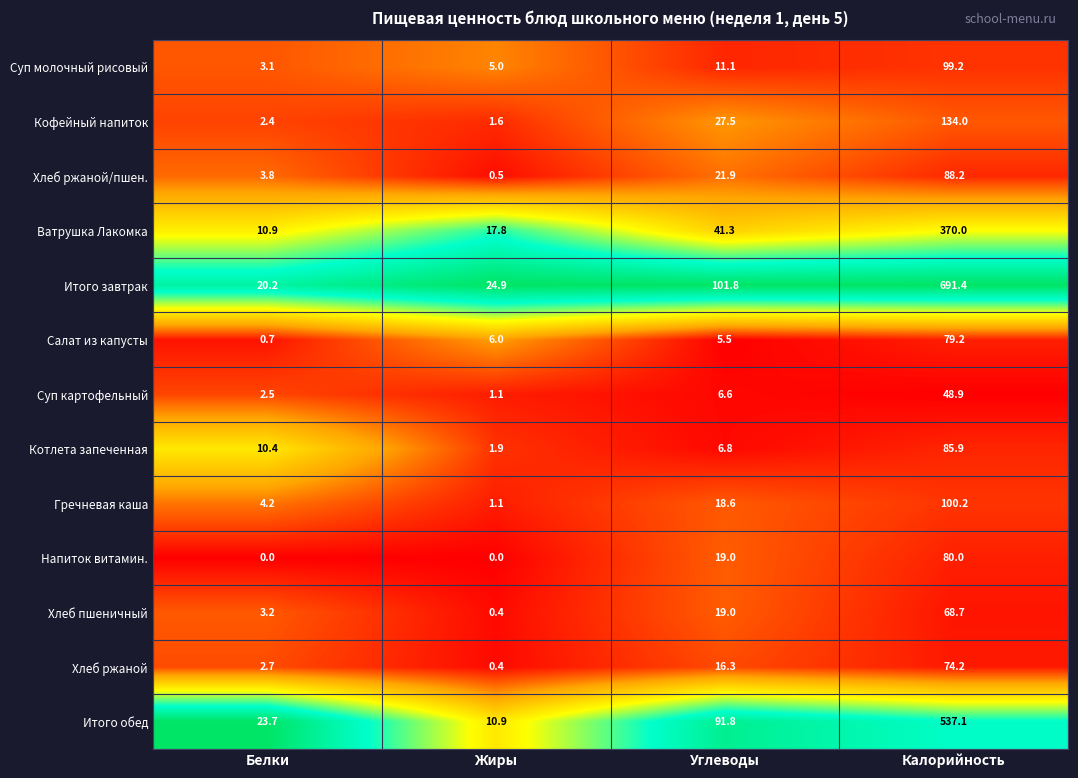

Is the value of Хлеб ржаной/пшен. at Углеводы greater than the value of Итого обед at Калорийность?

No